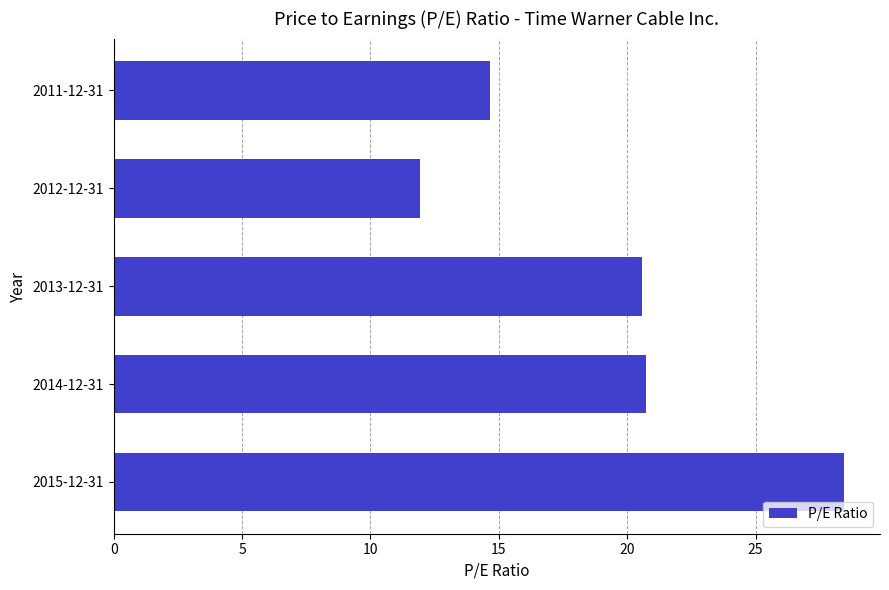

What is the ratio of the value at 2015-12-31 to the value at 2013-12-31?

1.4